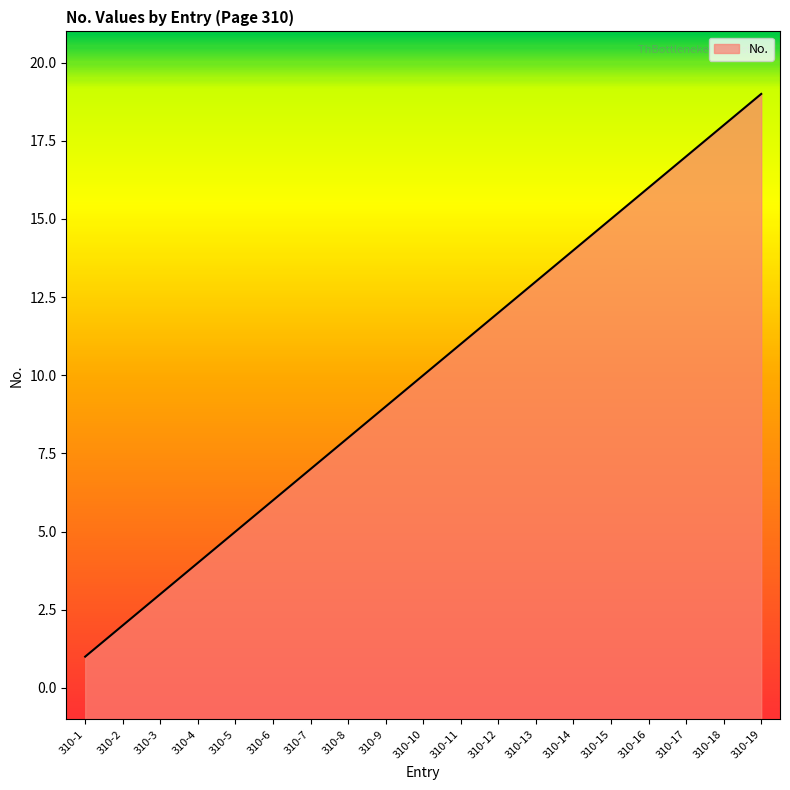

The chart shows a value of 14 at 310-9. True or false?

False